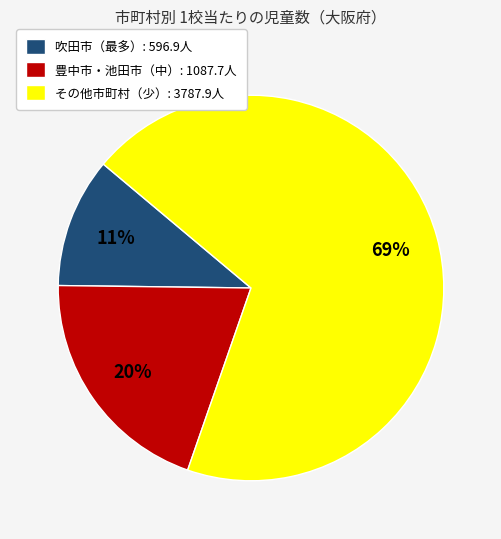

Rank the categories by value from lowest to highest.

吹田市（最多）: 596.9人, 豊中市・池田市（中）: 1087.7人, その他市町村（少）: 3787.9人